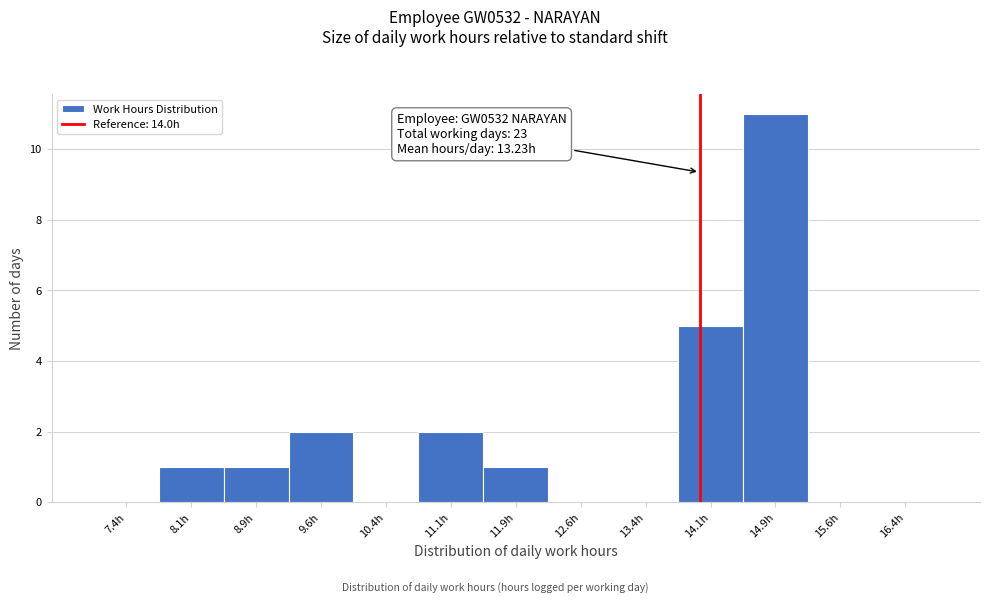

Which range on the x-axis has the tallest bar?

14.50 to 15.25